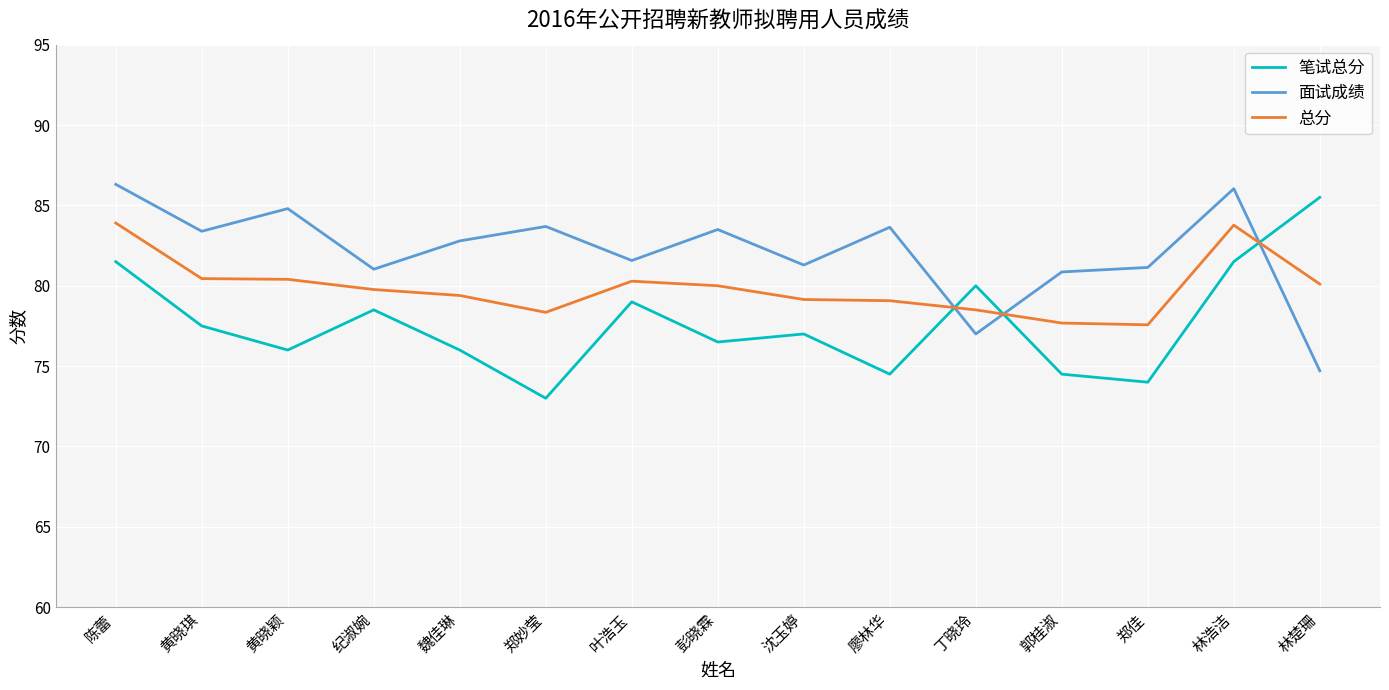

After their last crossing, which series has the higher values: 总分 or 面试成绩?

总分